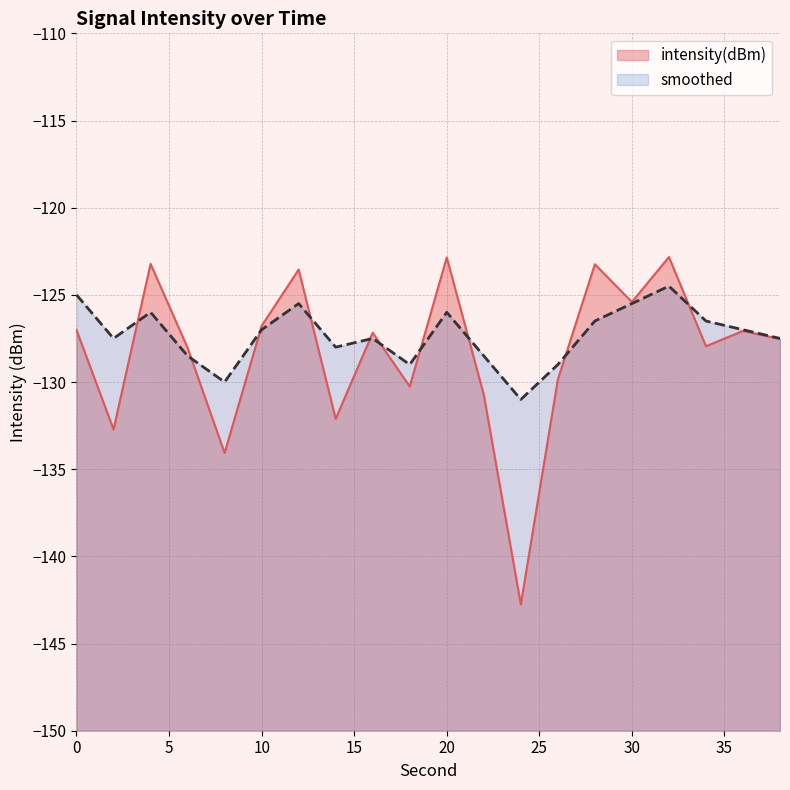

Reading right to left, extract all data points from this chart.

intensity(dBm): 38=-127.5	36=-127.1	34=-127.9	32=-122.8	30=-125.4	28=-123.2	26=-129.9	24=-142.8	22=-130.7	20=-122.9	18=-130.3	16=-127.2	14=-132.1	12=-123.5	10=-126.8	8=-134.1	6=-128.0	4=-123.2	2=-132.7	0=-127.0
smoothed: 38=-127.5	36=-127.0	34=-126.5	32=-124.5	30=-125.5	28=-126.5	26=-129.0	24=-131.0	22=-128.5	20=-126.0	18=-129.0	16=-127.5	14=-128.0	12=-125.5	10=-127.0	8=-130.0	6=-128.5	4=-126.0	2=-127.5	0=-125.0